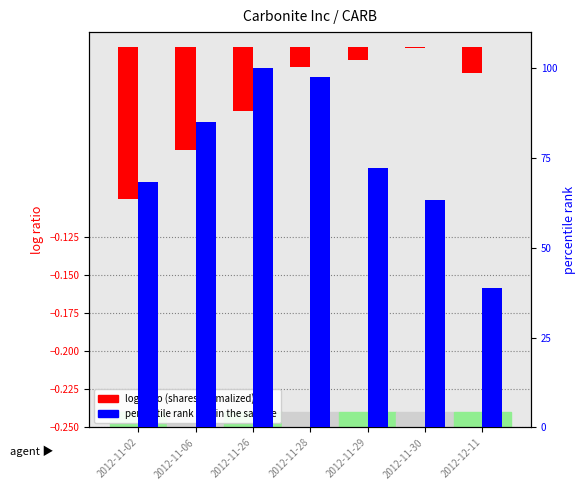

Which category has the highest value across all series?

2012-11-26